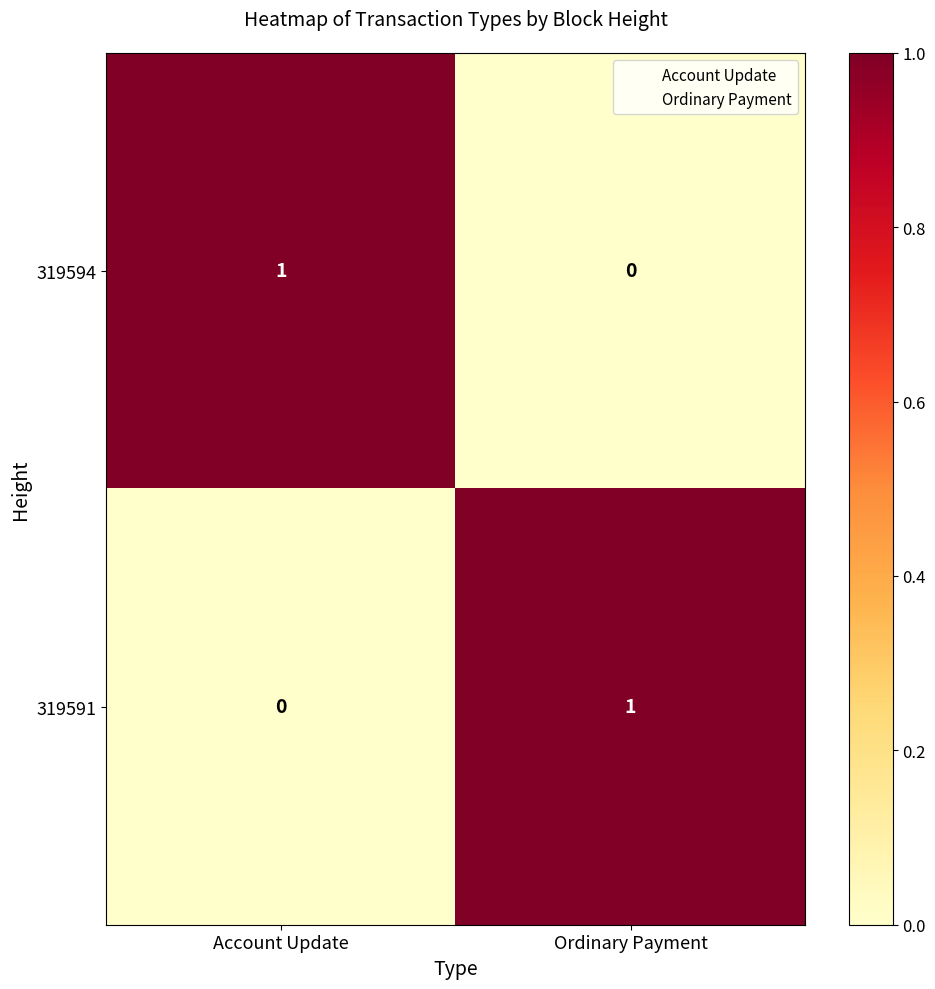

Where is 319591 nearest to the value 0?

Account Update